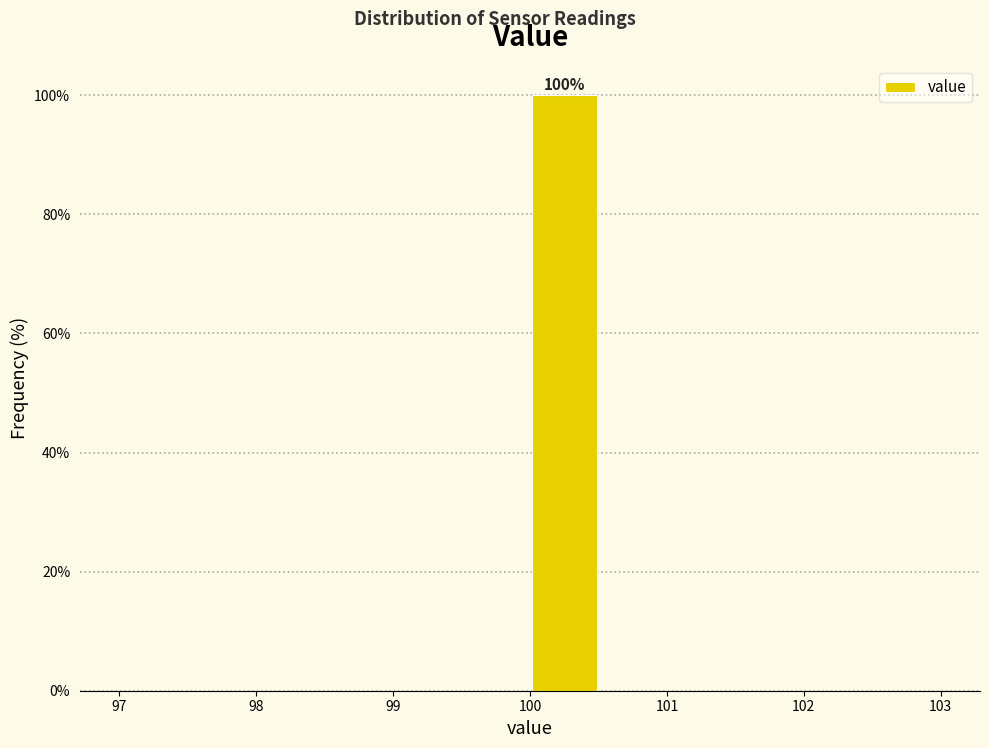

Over which range of the x-axis is the bar tallest?

100.0 to 100.5